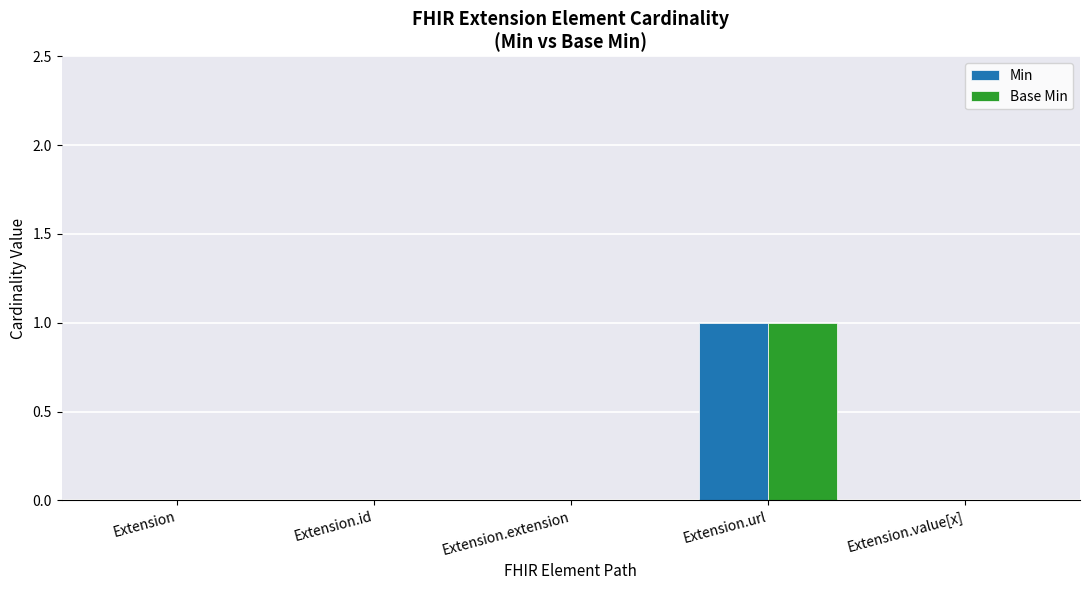

At which category is the sum across all series the highest?

Extension.url